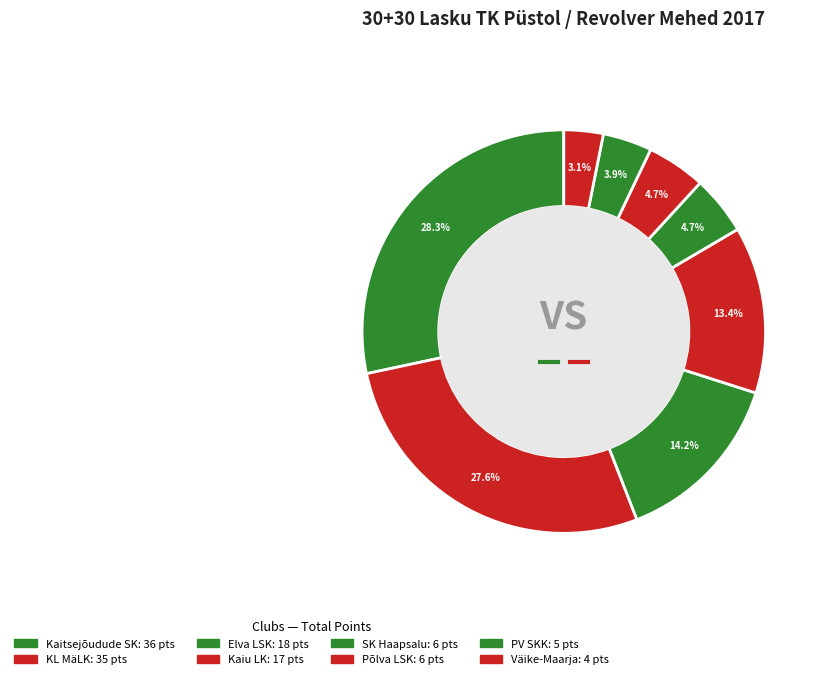

Which has a higher value, Põlva LSK or PV SKK?

Põlva LSK